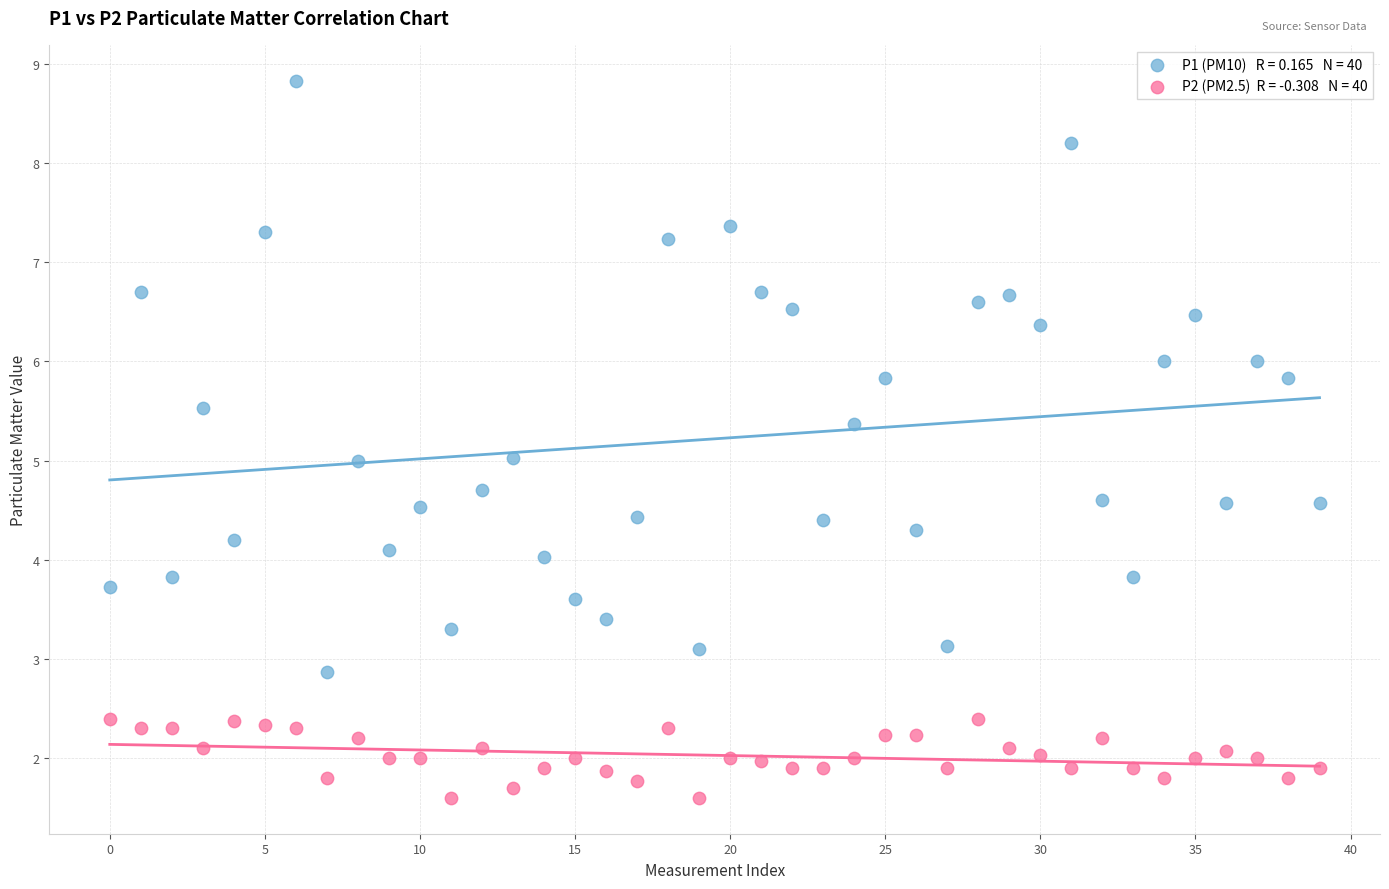

Across all data points, what is the range of Y values (max minus min)?

7.2